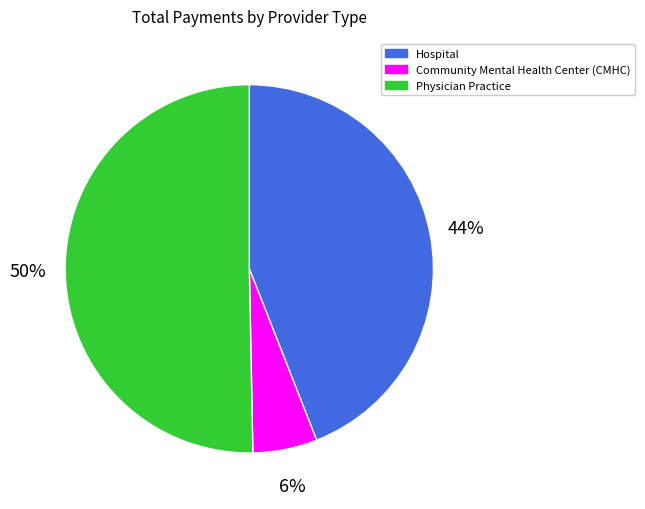

Count the number of slices in the pie.

3